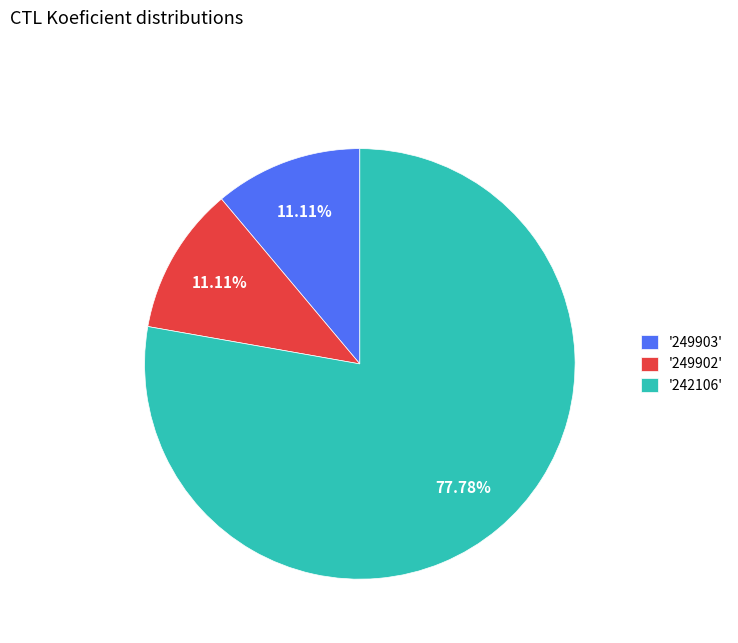

Do '249902' and '249903' together represent more than half of the pie?

No